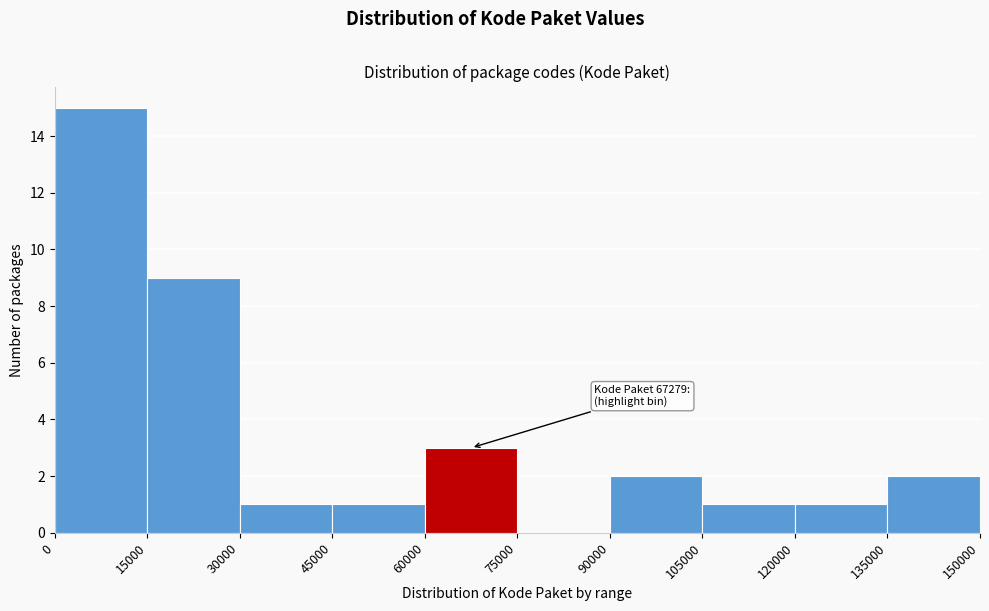

Which range on the x-axis has the tallest bar?

0 to 15000